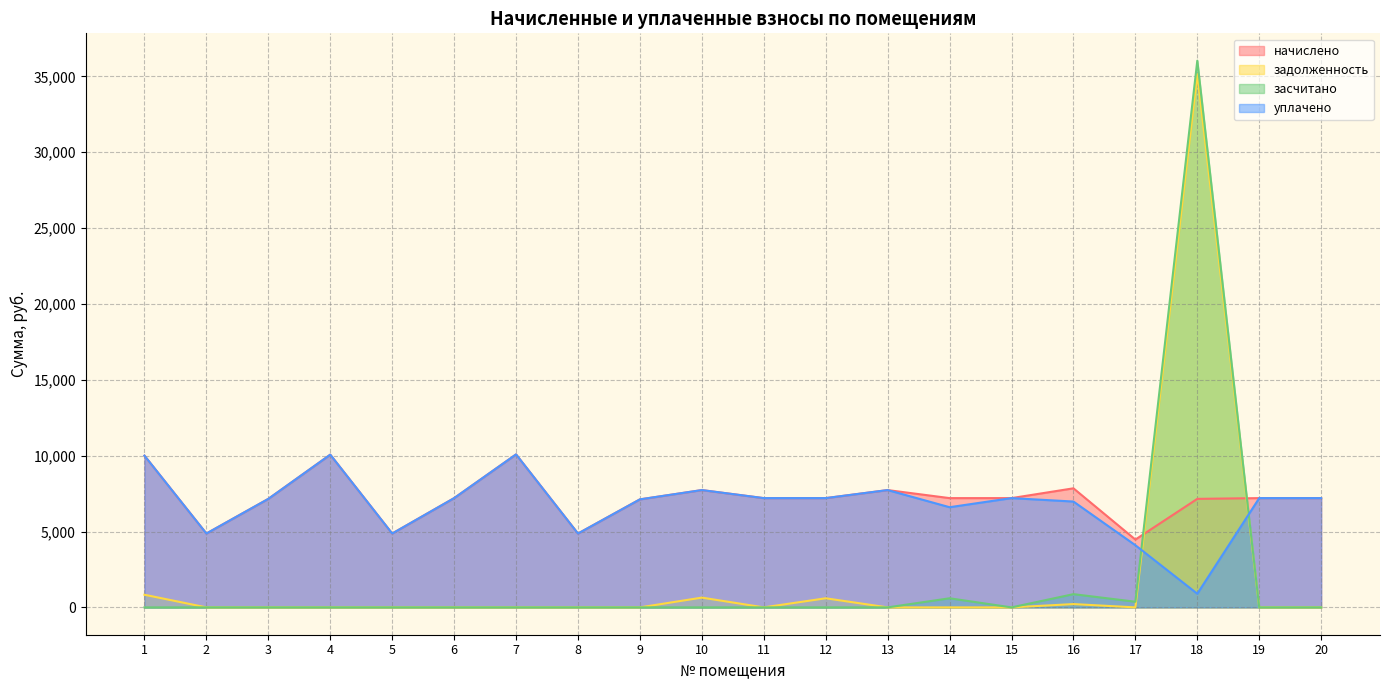

What is the average value of the начислено series?

7220.2